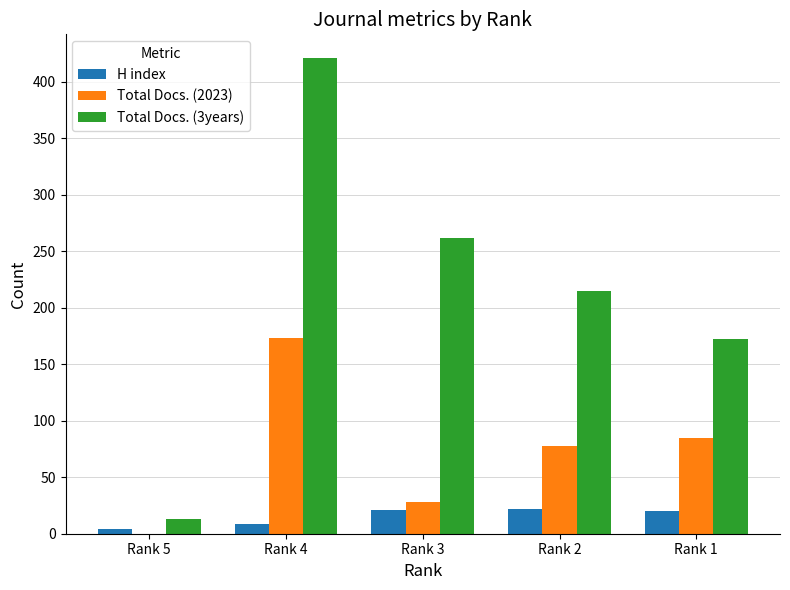

How many groups of bars are there?

5